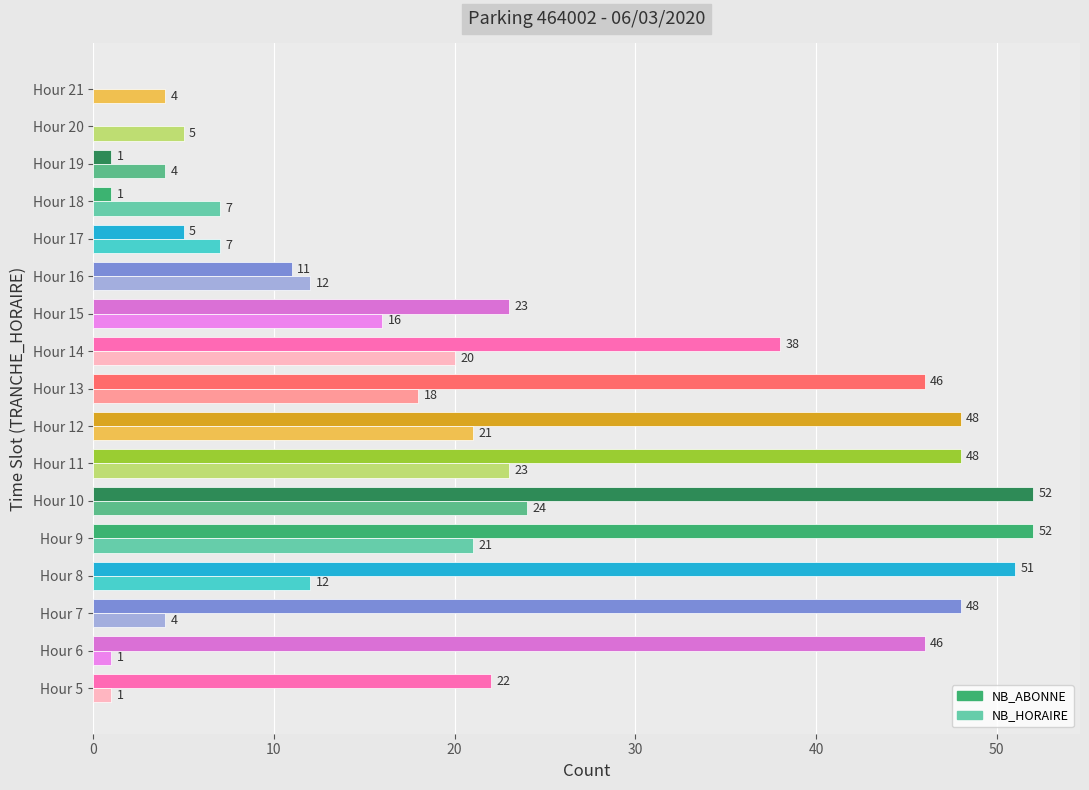

At which label is NB_ABONNE closest to 26?

Hour 15